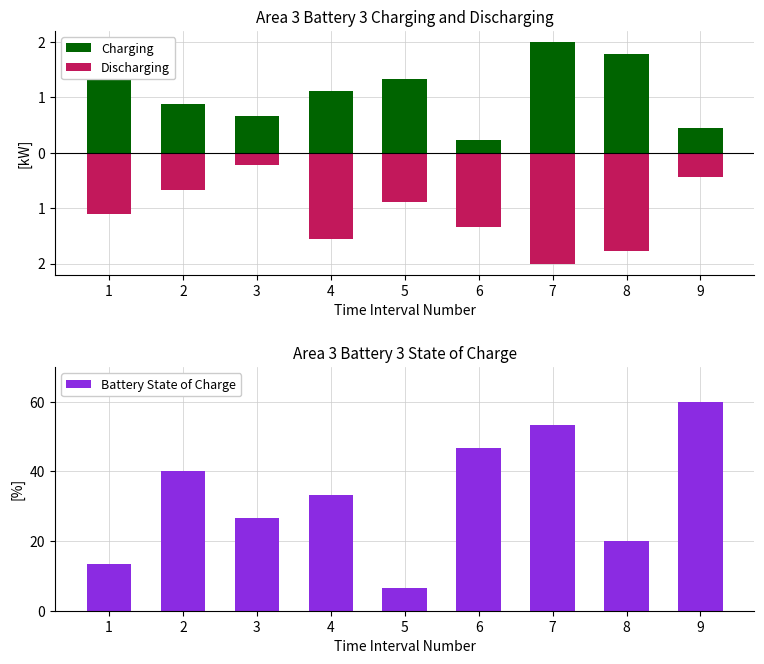

Which category has the highest value across all series?

9